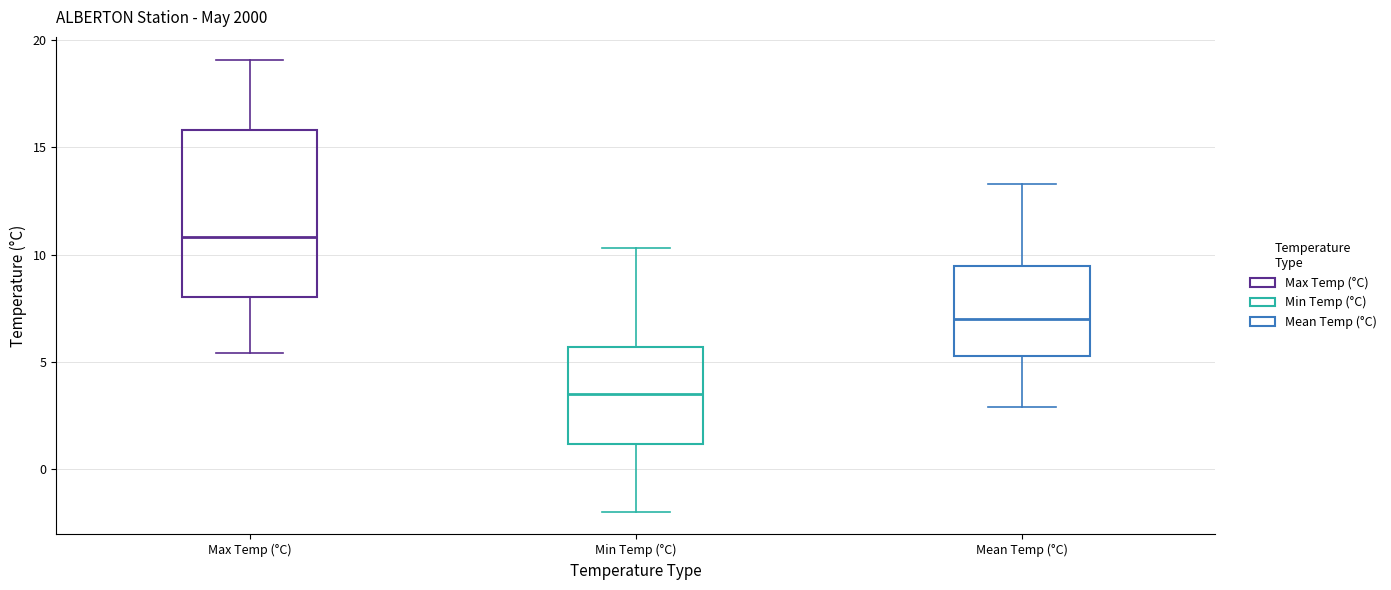

Comparing the boxes themselves (not the whiskers), which one is the tallest?

Max Temp (°C)